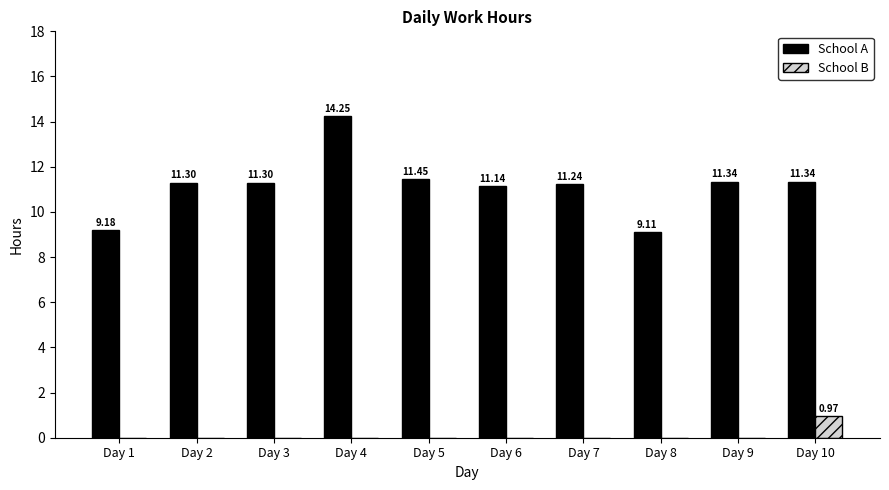

At which category is the sum across all series the highest?

Day 4